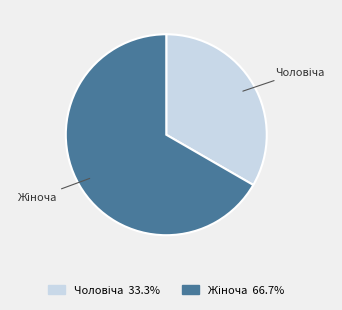

How many slices are in this pie chart?

2